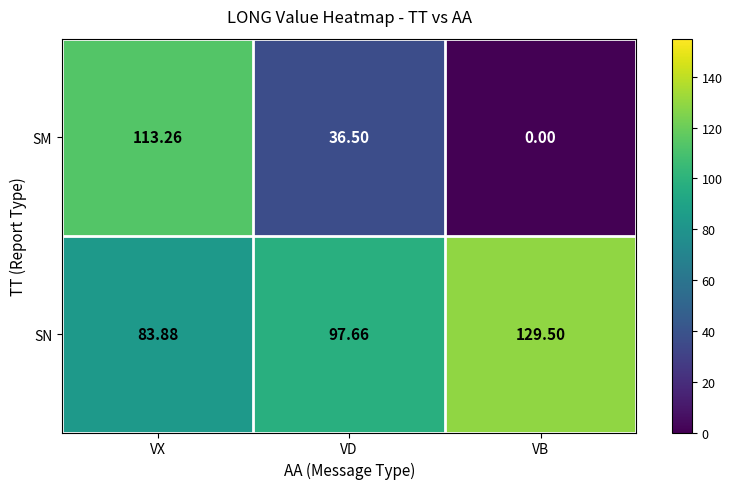

At which category is the sum across all series the highest?

VX